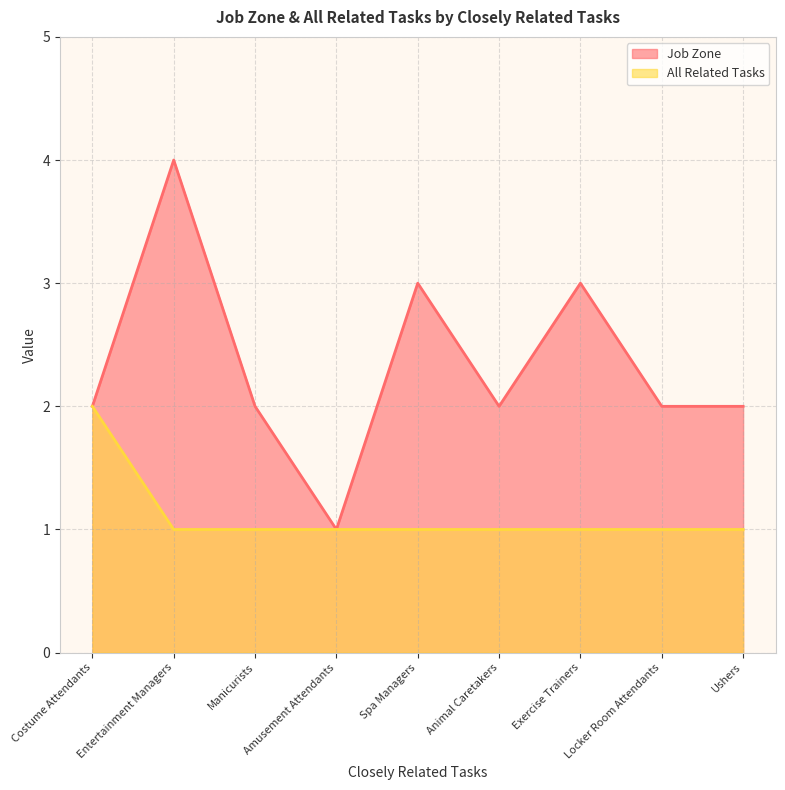

List the series in order of their peak value, highest first.

Job Zone, All Related Tasks